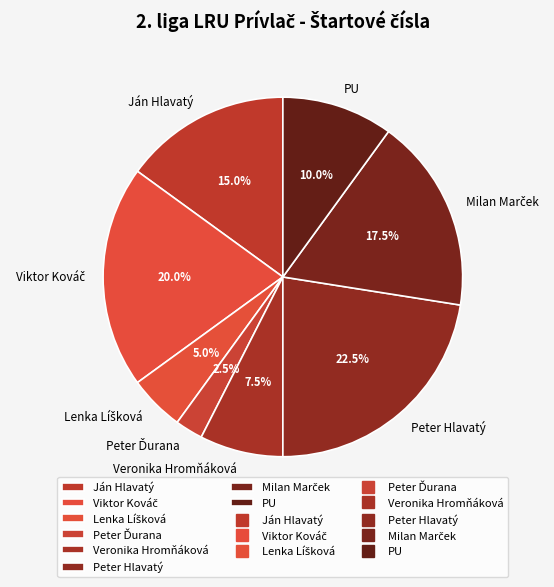

What is the largest slice in the pie chart?

Peter Hlavatý